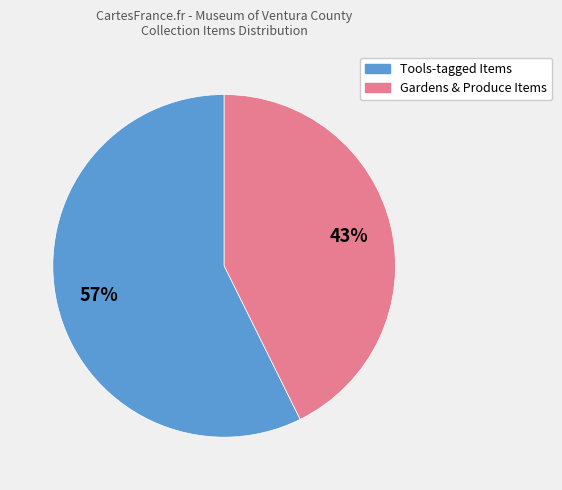

Is there any slice that represents more than half of the pie?

Yes